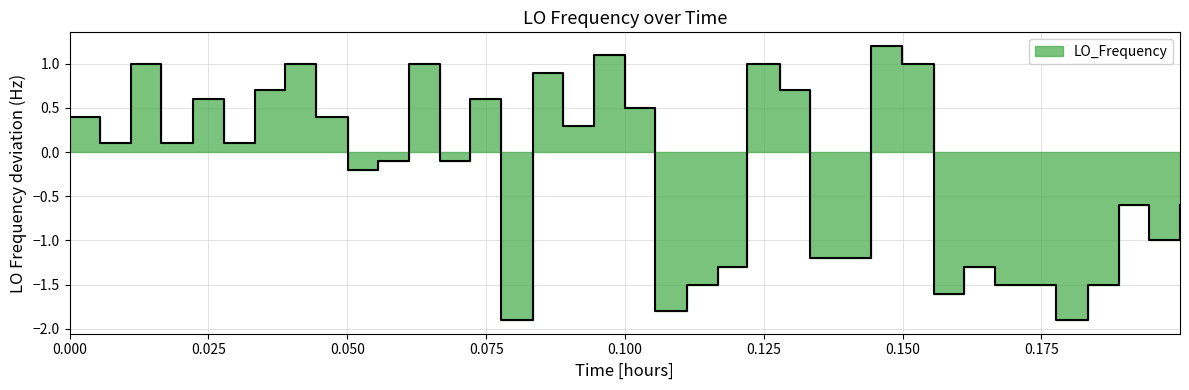

True or false: there are more than 2 points higher than both neighbors.

True